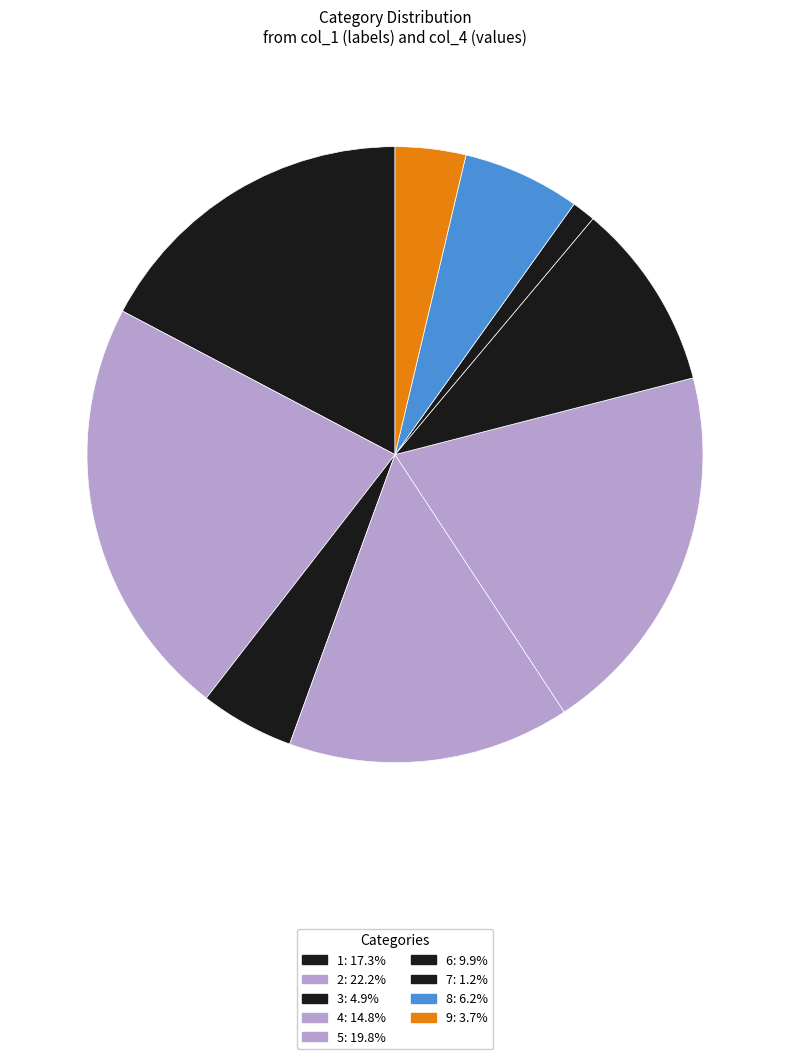

How many segments does this pie chart have?

9